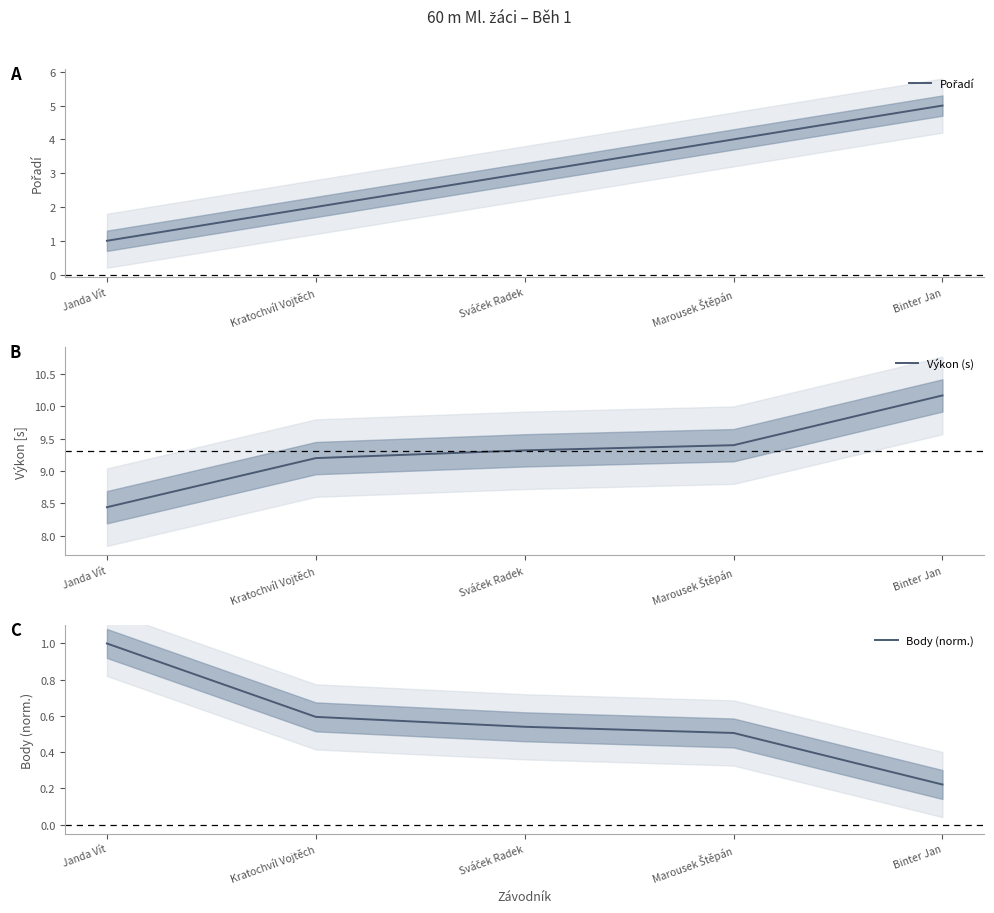

Count the number of categories in the chart.

5